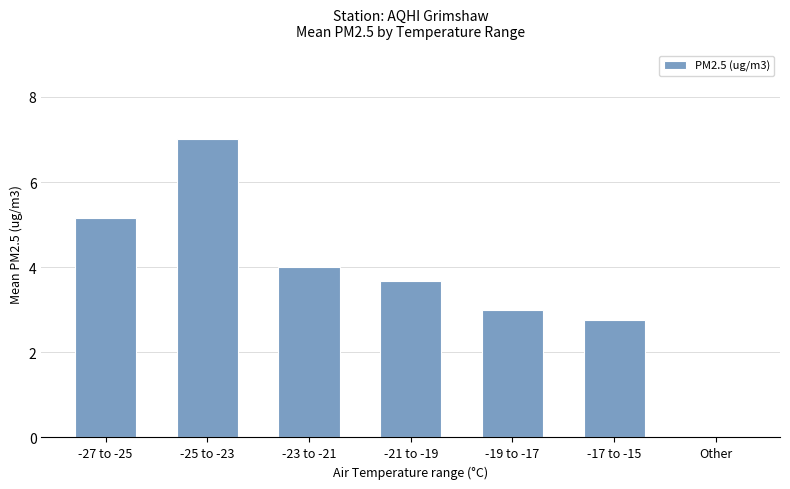

What is the sum of all values?

25.6